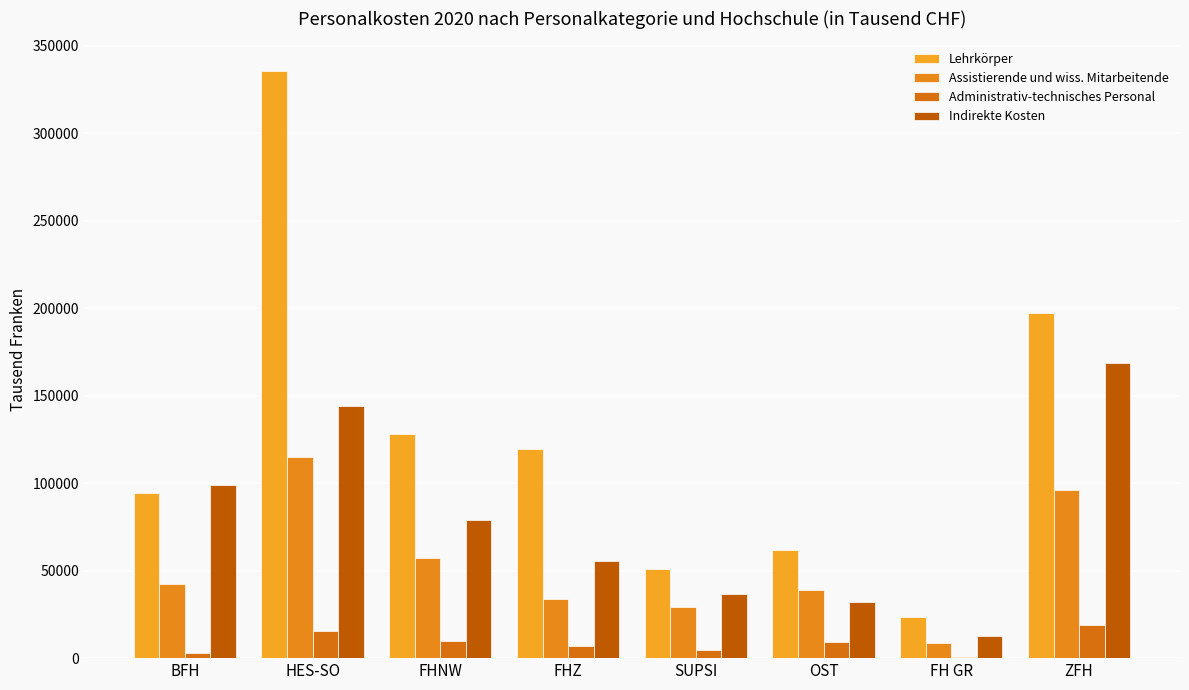

Which series has the widest spread of values?

Lehrkörper